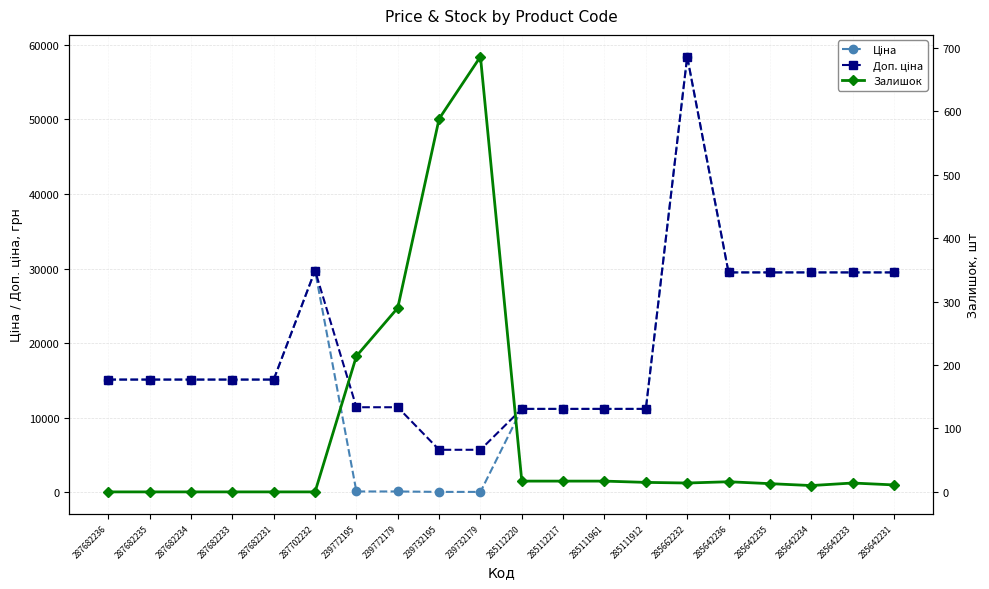

At which label does Залишок first exceed 14?

239772195